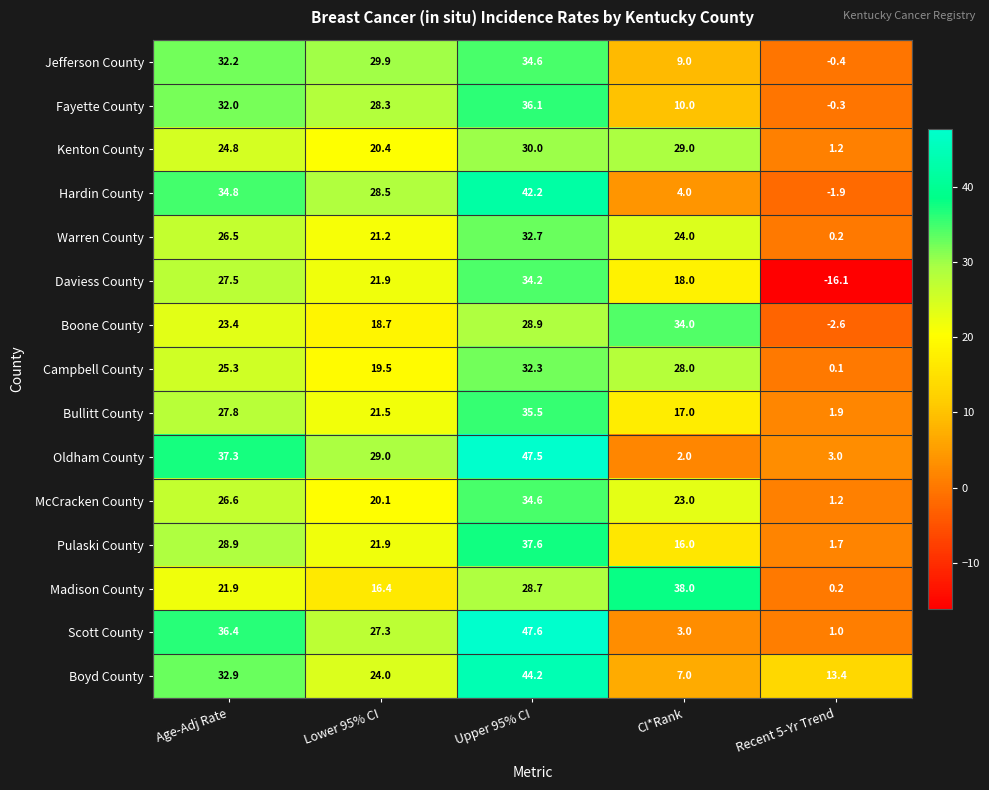

Rank the series at Age-Adj Rate from highest to lowest value.

Oldham County, Scott County, Hardin County, Boyd County, Jefferson County, Fayette County, Pulaski County, Bullitt County, Daviess County, McCracken County, Warren County, Campbell County, Kenton County, Boone County, Madison County